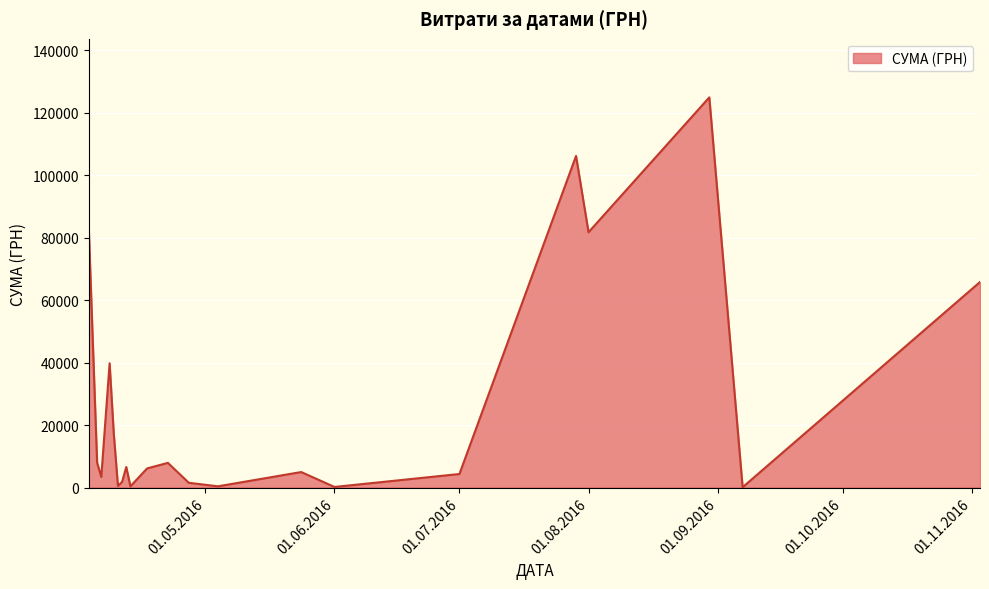

What is the greatest value displayed?

124904.8